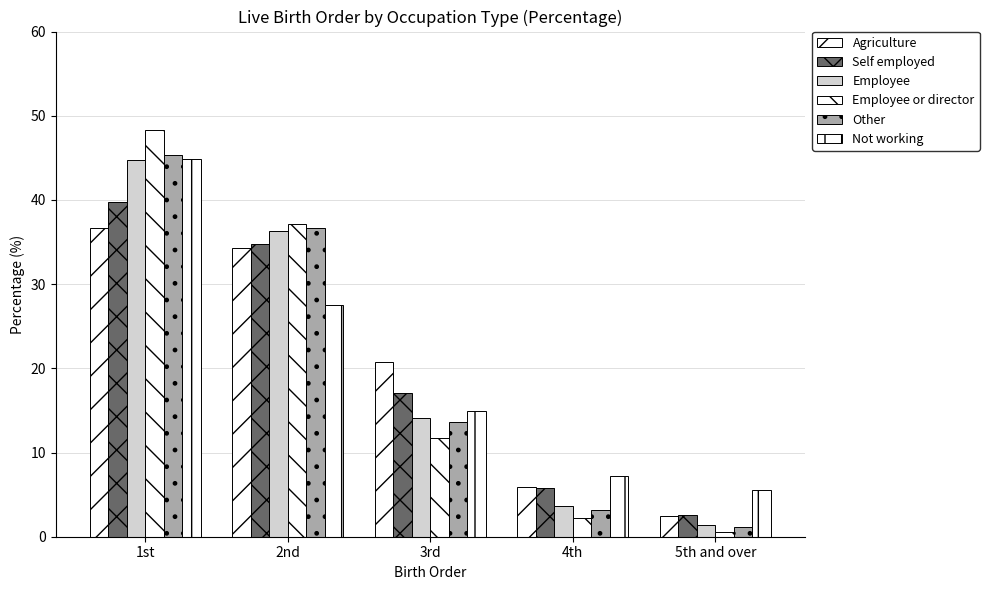

What is the label of the 3rd bar from the left?

3rd